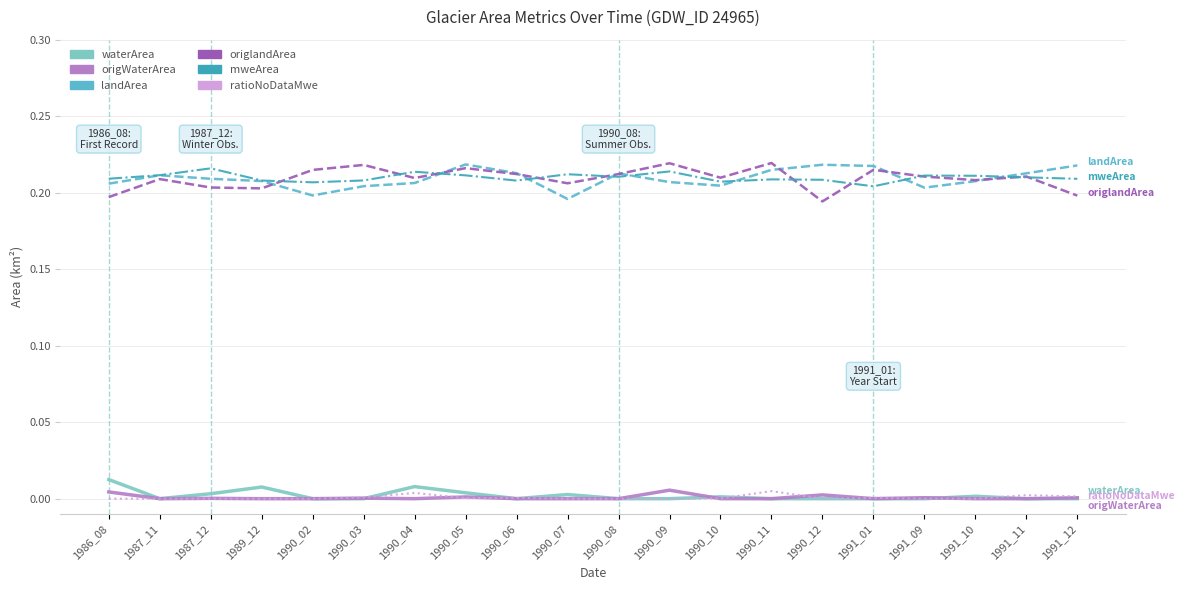

True or false: mweArea and waterArea cross at least once.

False